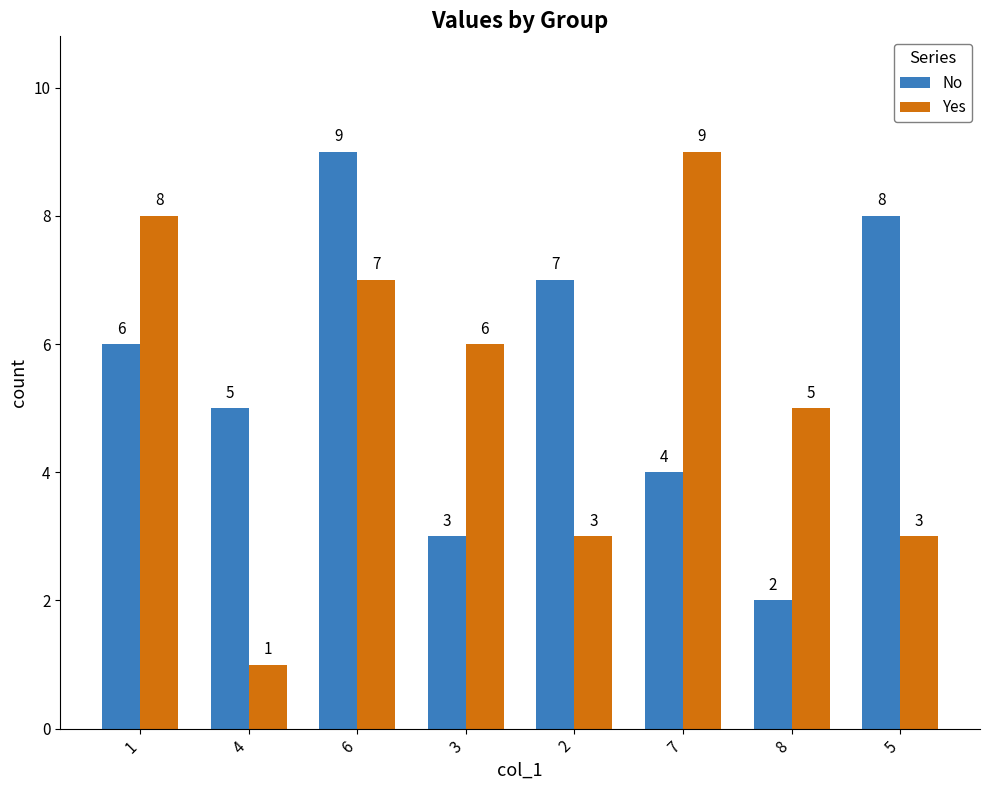

Is it true that No equals 4 at 3?

False